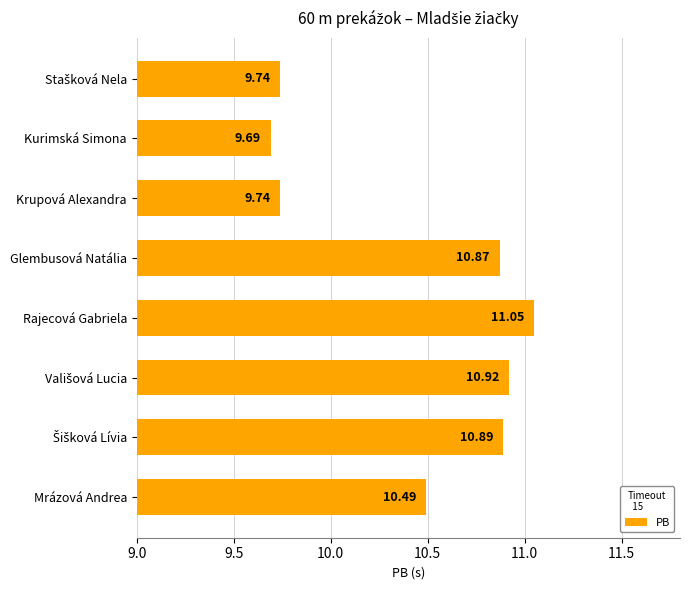

At which category does the chart reach its peak across all series?

Rajecová Gabriela